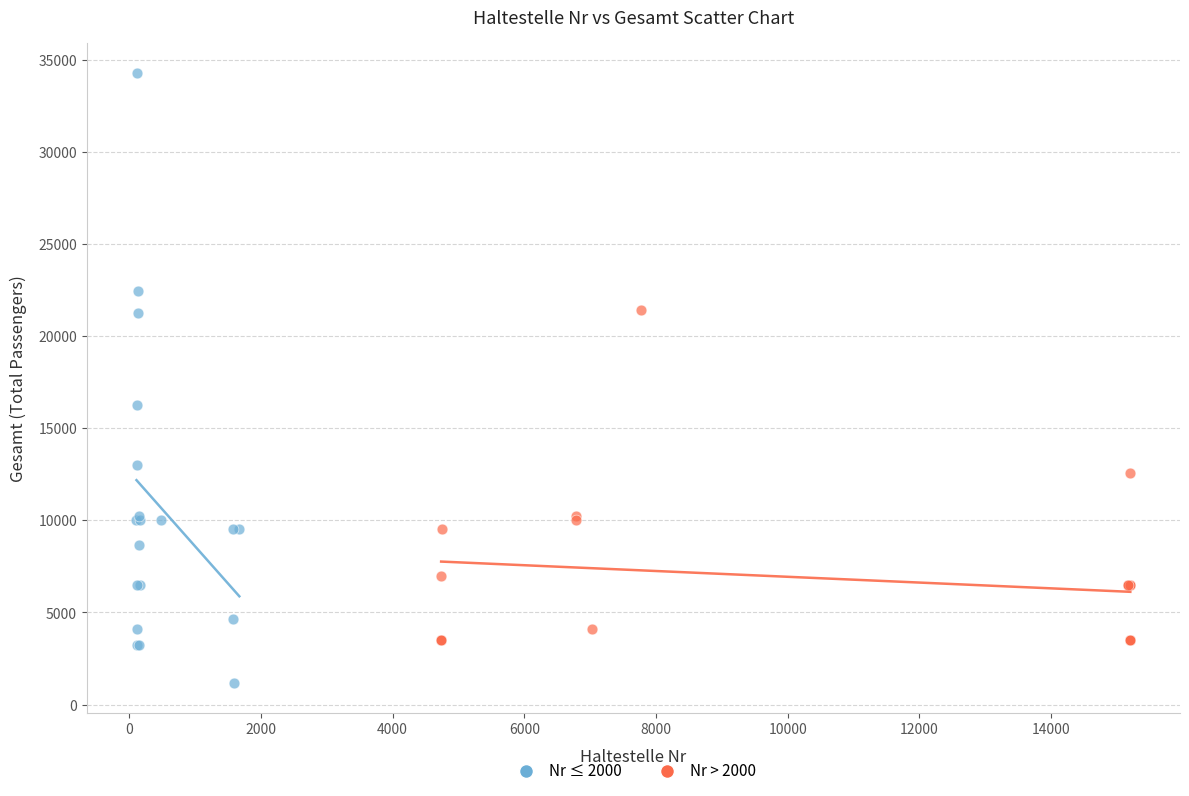

Which series has the largest Y range (max minus min)?

Nr ≤ 2000